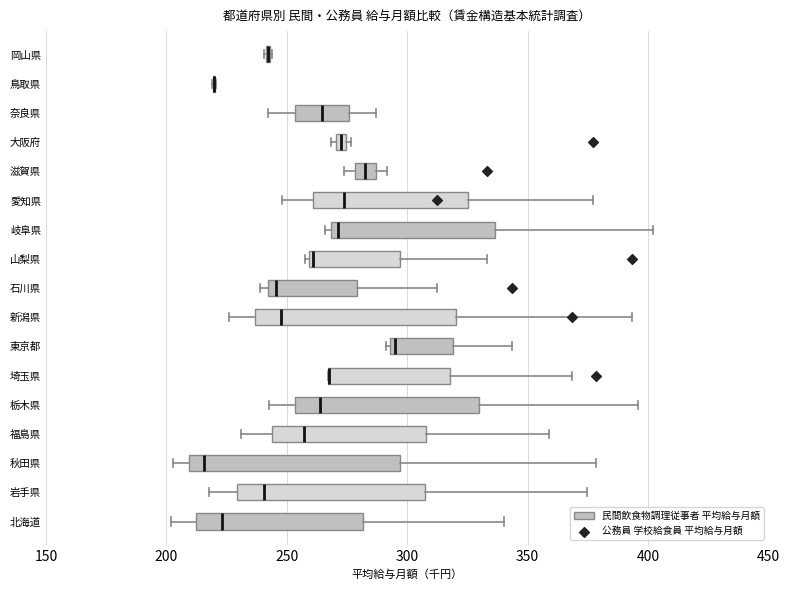

Where is the left edge of the box for 岩手県 on the x-axis? The values are not printed on the chart, so give them approximately, as read against the axis.

230